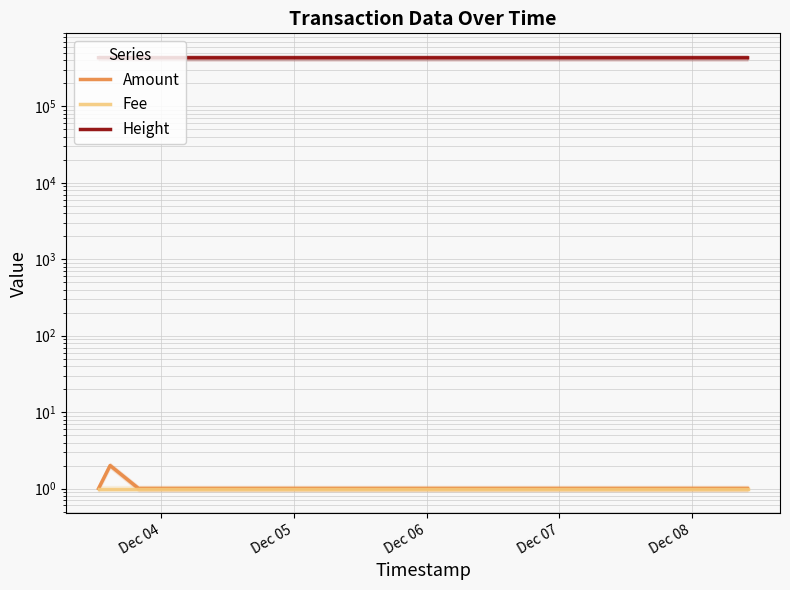

What is the sum of the Height values at Dec 05 and Dec 06?

865456